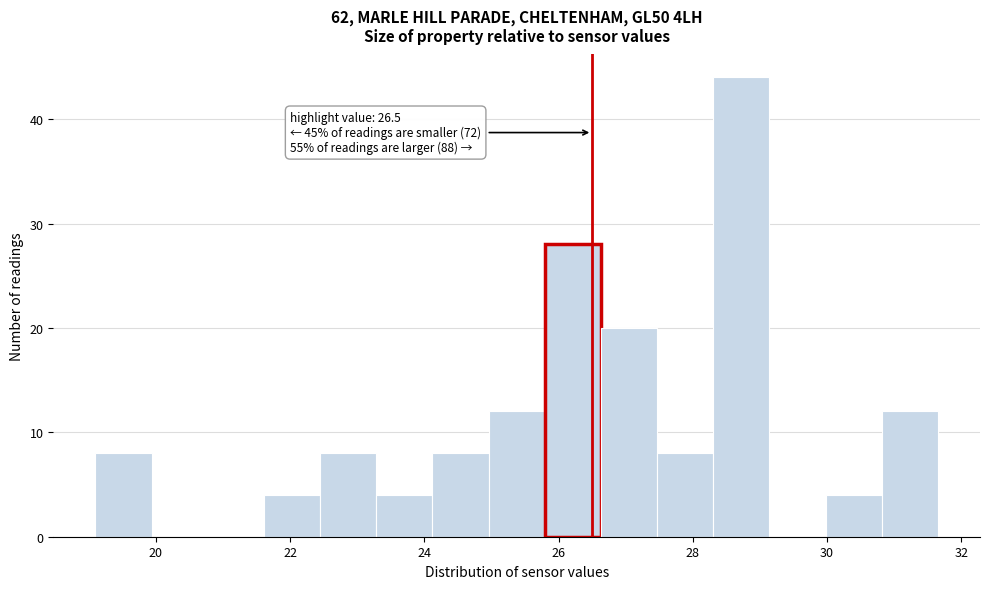

Over which range of the x-axis is the bar tallest?

28.4 to 29.2